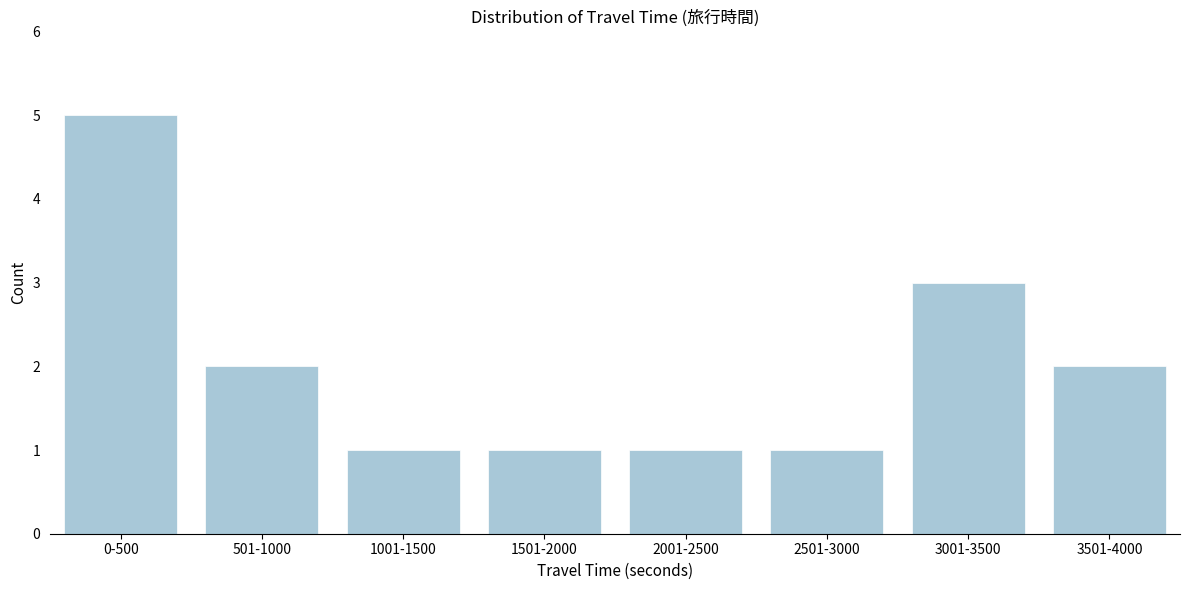

Reading left to right, what are all the values shown in this chart?

0-500=5	501-1000=2	1001-1500=1	1501-2000=1	2001-2500=1	2501-3000=1	3001-3500=3	3501-4000=2